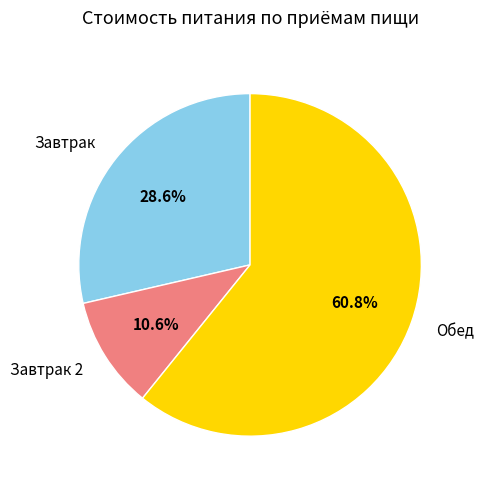

True or false: Обед accounts for 61% of the total.

True